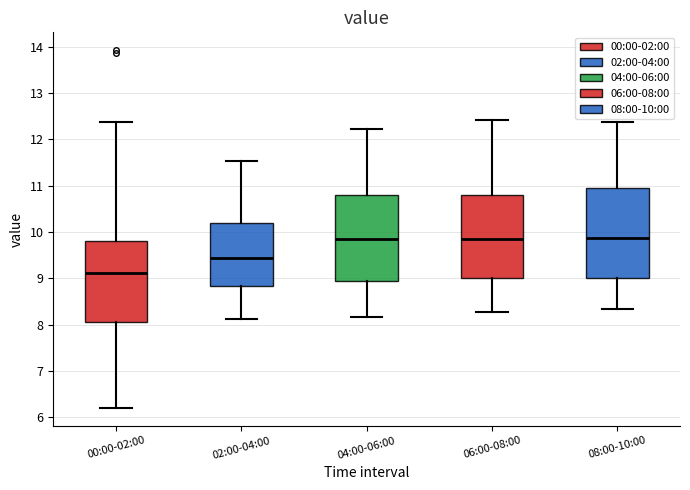

Which box has the lowest median line?

00:00-02:00